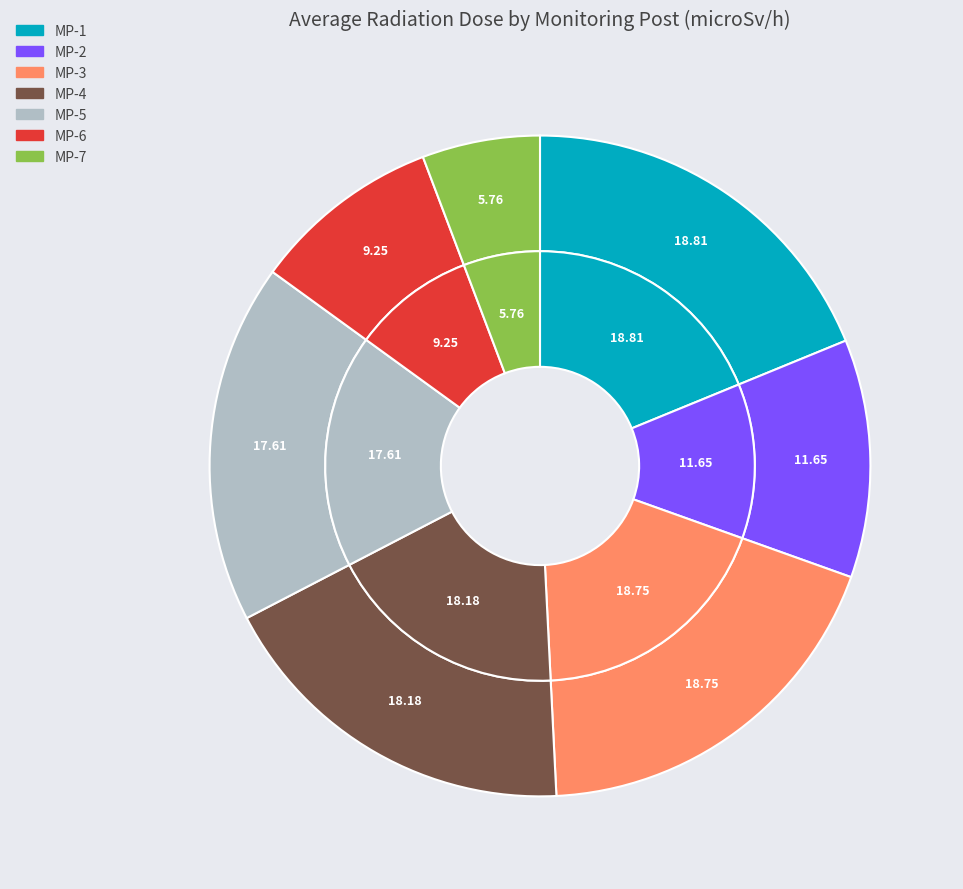

Which slice is the largest?

MP-1